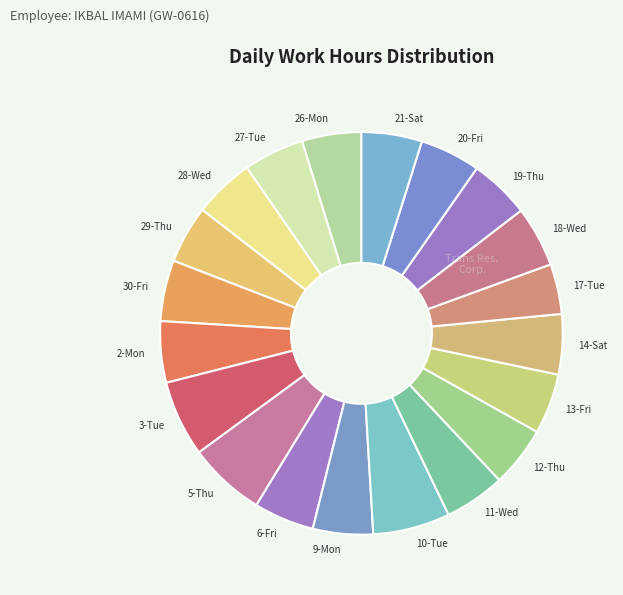

Do 9-Mon and 11-Wed together represent more than half of the pie?

No